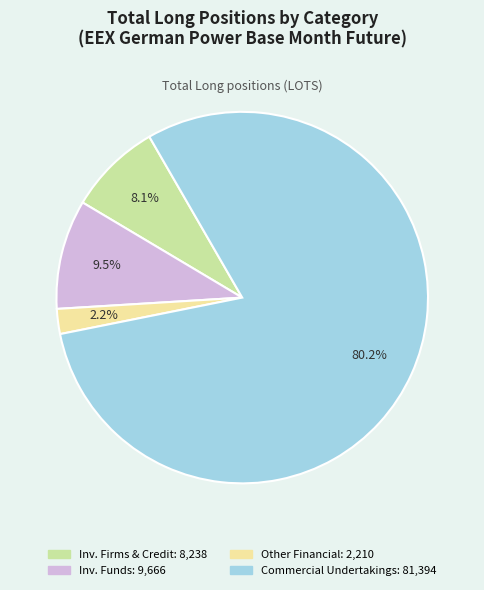

Does any single category account for the majority?

Yes